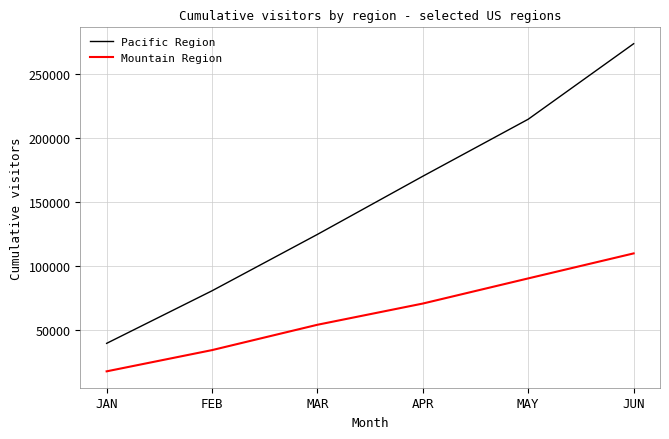

What is the maximum value for Pacific Region?

273426.7